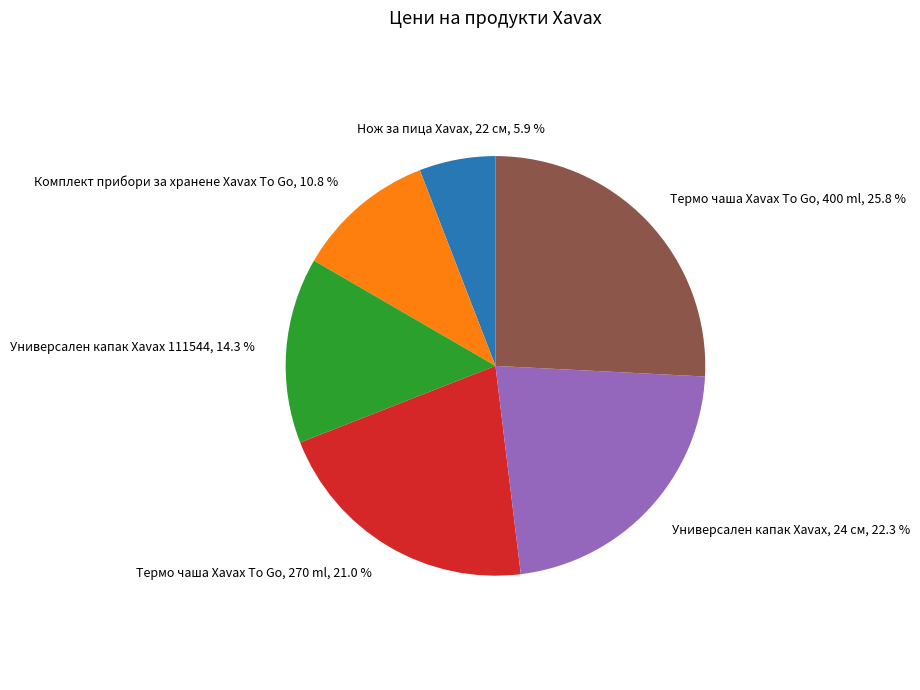

Is there a majority slice in this chart?

No